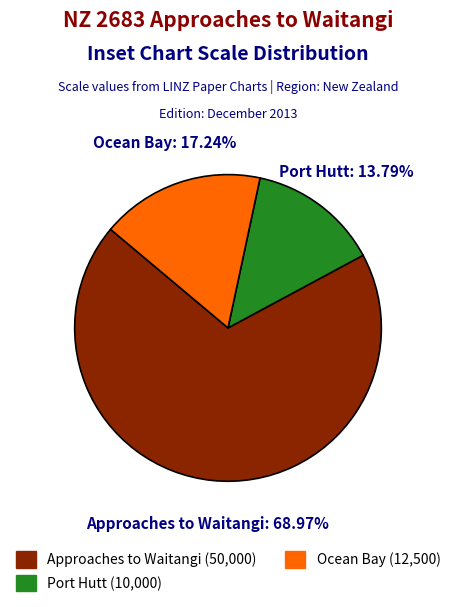

To the nearest percent, what is the difference between the largest and smallest slice percentages?

55%